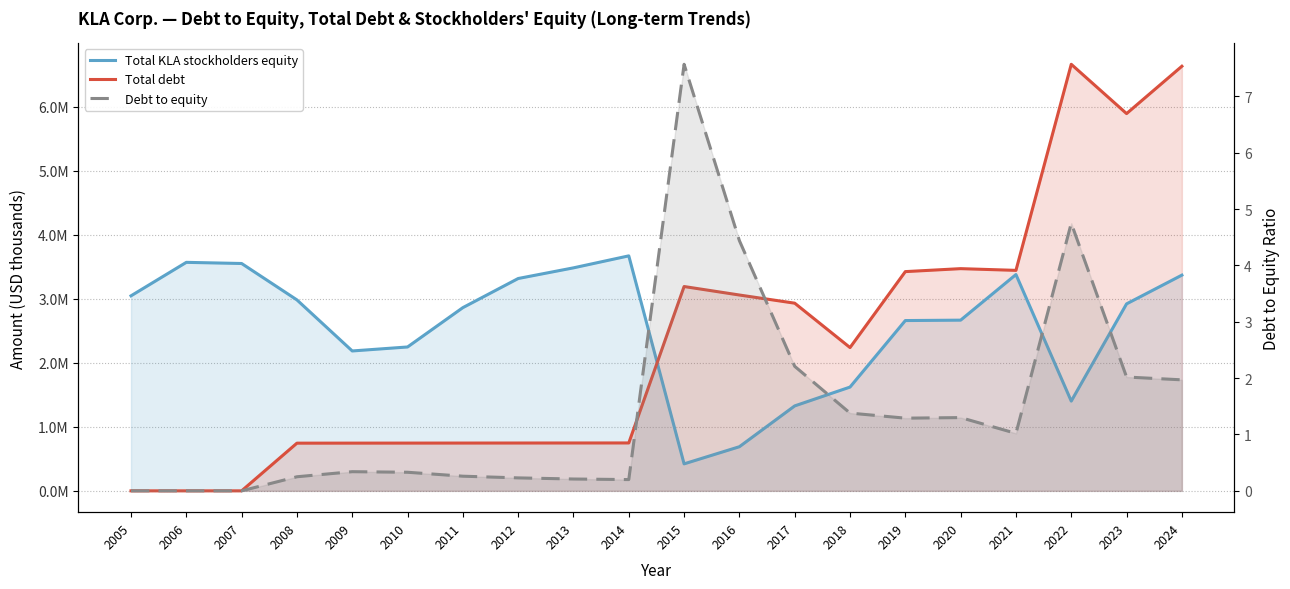

Between 2013 and 2024, which series saw the biggest shift?

Total debt